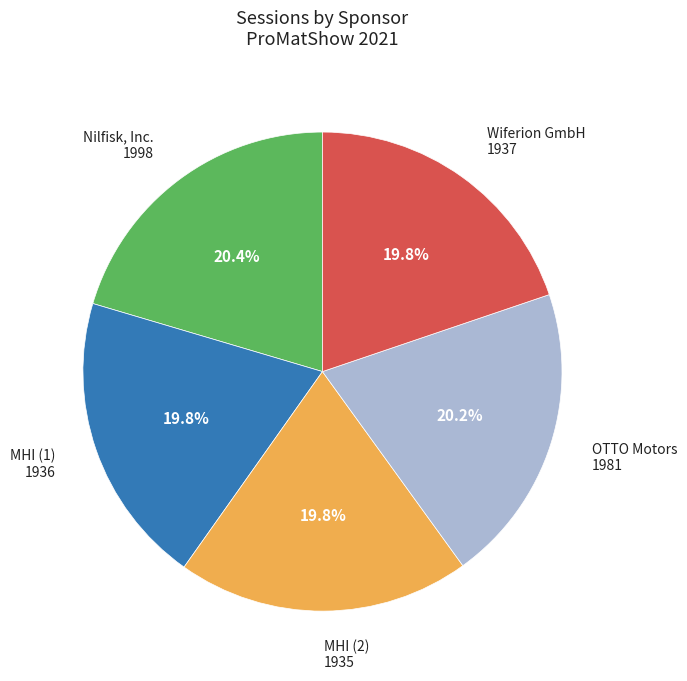

Is there any slice that represents more than half of the pie?

No